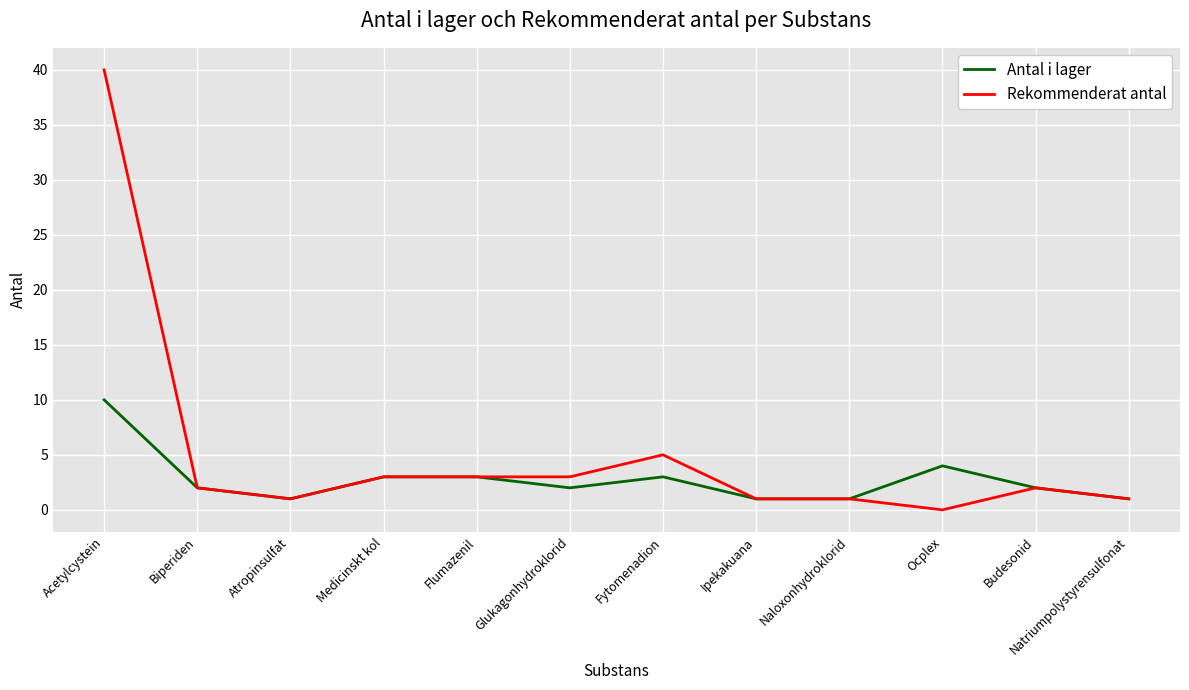

True or false: Antal i lager has a value of 10 at Acetylcystein.

True